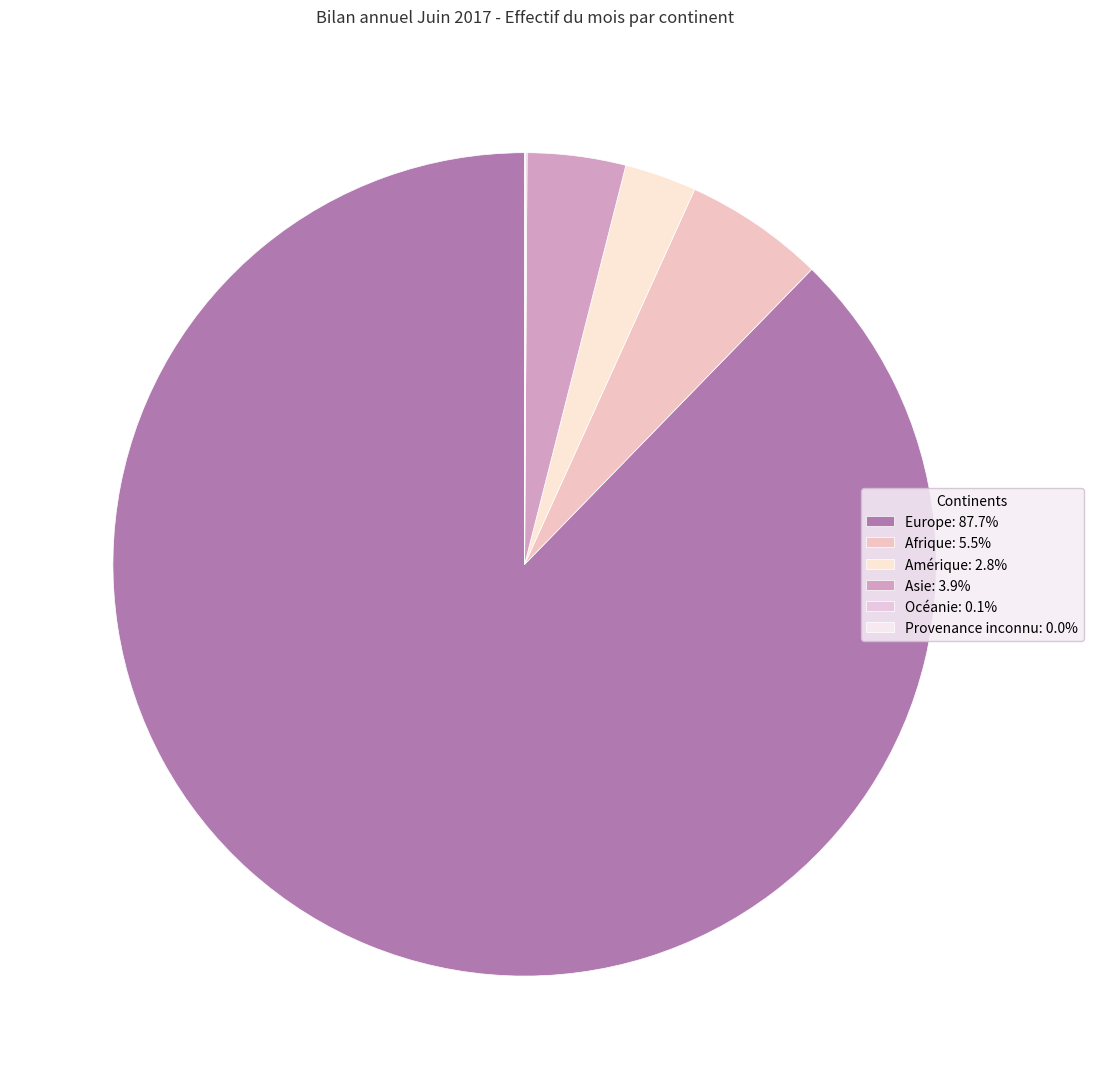

What is the majority slice?

Europe